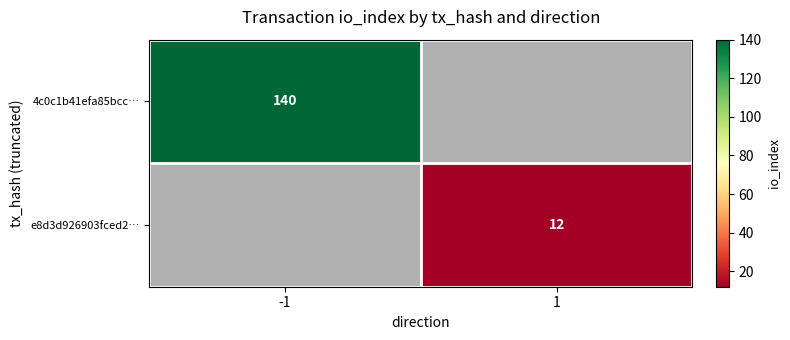

True or false: 4c0c1b41efa85bcc… has a value of 229 at -1.

False